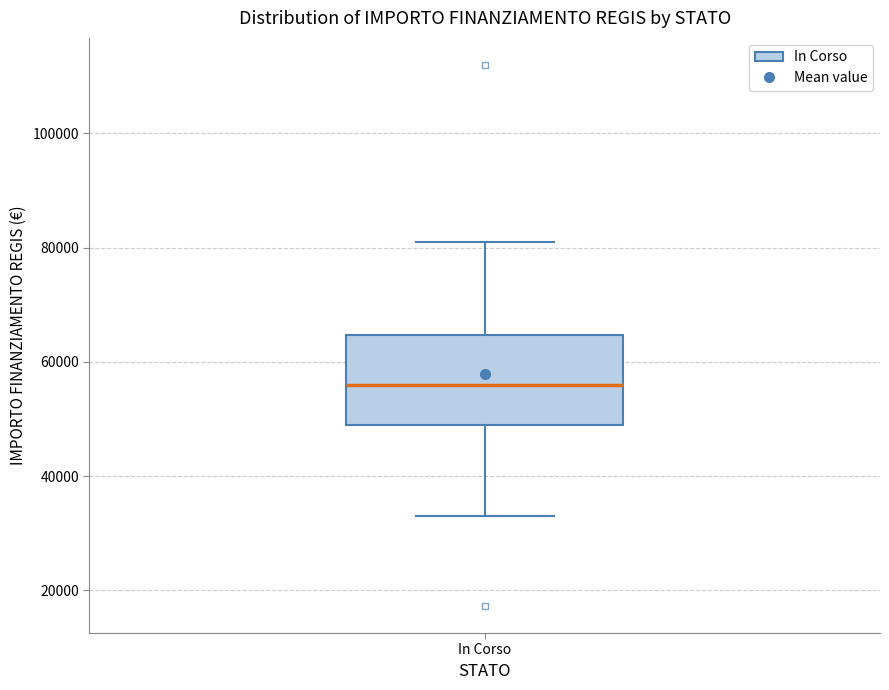

Where does the median line of the box for In Corso sit on the y-axis? The values are not printed on the chart, so give them approximately, as read against the axis.

56000